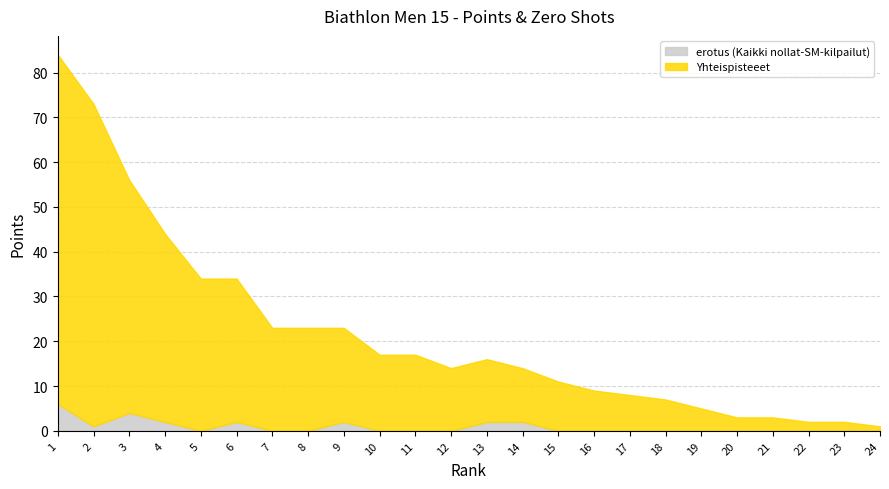

In erotus (Kaikki nollat-SM-kilpailut), how many points are higher than both neighbors (excluding endpoints)?

3